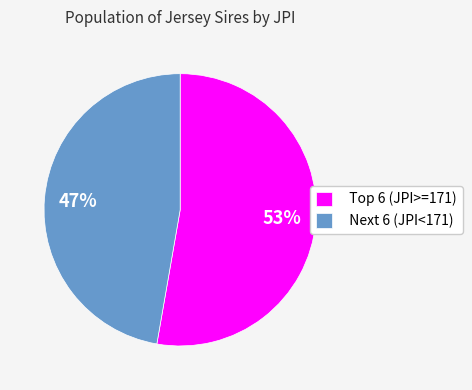

True or false: Next 6 (JPI<171) accounts for 36% of the total.

False